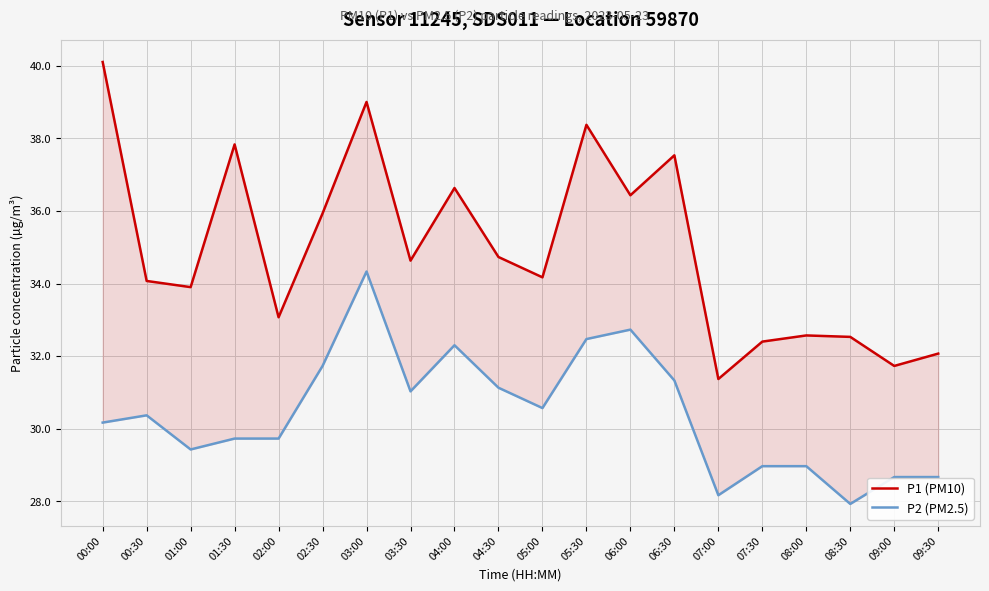

True or false: P1 (PM10) and P2 (PM2.5) intersect in this chart.

False